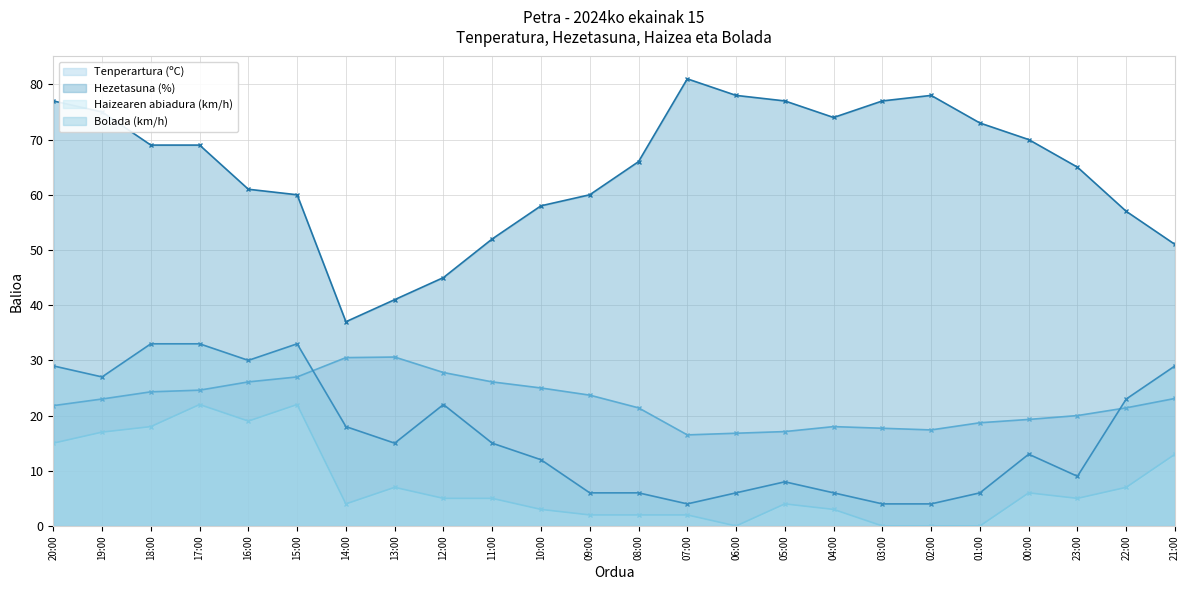

Reading left to right, transcribe all the data shown in this chart.

Tenperartura (ºC): 21.8	23.0	24.3	24.6	26.1	27.0	30.5	30.6	27.8	26.1	25.0	23.7	21.4	16.5	16.8	17.1	18.0	17.7	17.4	18.7	19.3	20.0	21.4	23.1
Hezetasuna (%): 77.0	75.0	69.0	69.0	61.0	60.0	37.0	41.0	45.0	52.0	58.0	60.0	66.0	81.0	78.0	77.0	74.0	77.0	78.0	73.0	70.0	65.0	57.0	51.0
Haizearen abiadura (km/h): 15.0	17.0	18.0	22.0	19.0	22.0	4.0	7.0	5.0	5.0	3.0	2.0	2.0	2.0	0.0	4.0	3.0	0.0	0.0	0.0	6.0	5.0	7.0	13.0
Bolada (km/h): 29.0	27.0	33.0	33.0	30.0	33.0	18.0	15.0	22.0	15.0	12.0	6.0	6.0	4.0	6.0	8.0	6.0	4.0	4.0	6.0	13.0	9.0	23.0	29.0